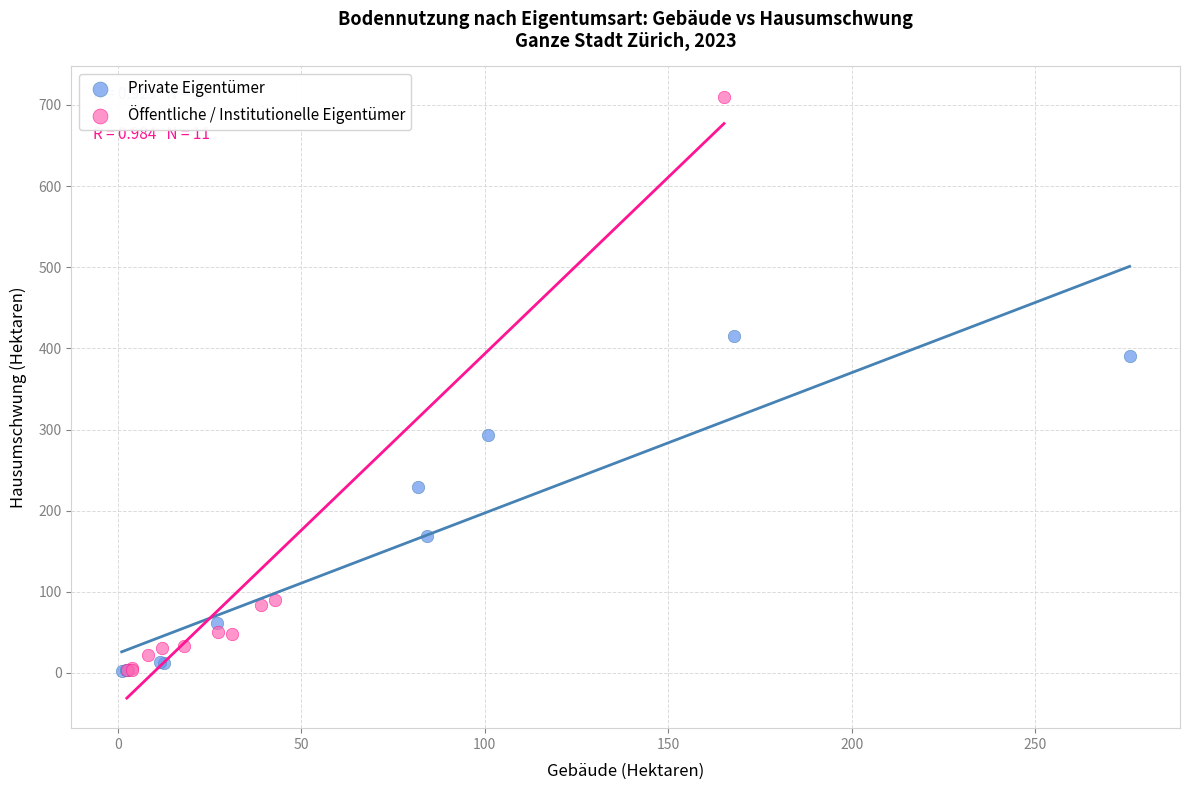

Which series has the widest spread of Y values?

Öffentliche / Institutionelle Eigentümer